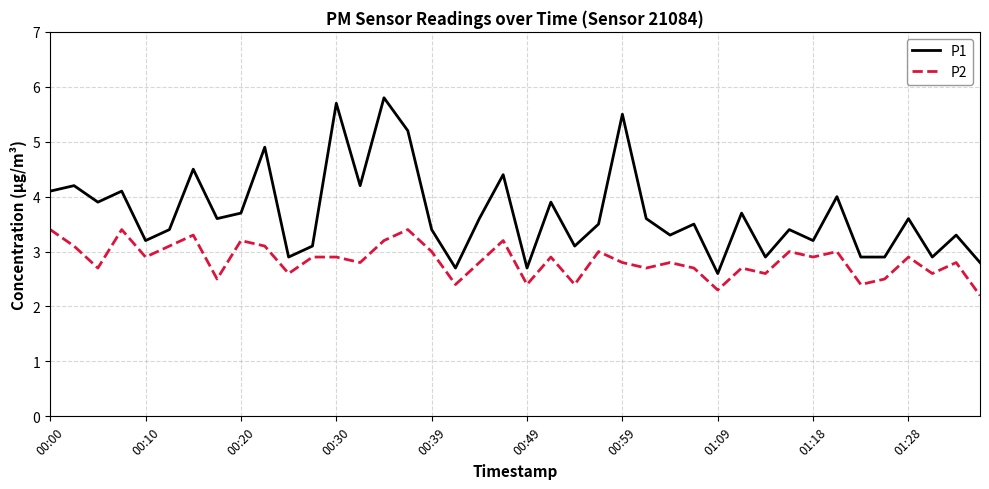

What is the maximum value shown in the chart?

5.8